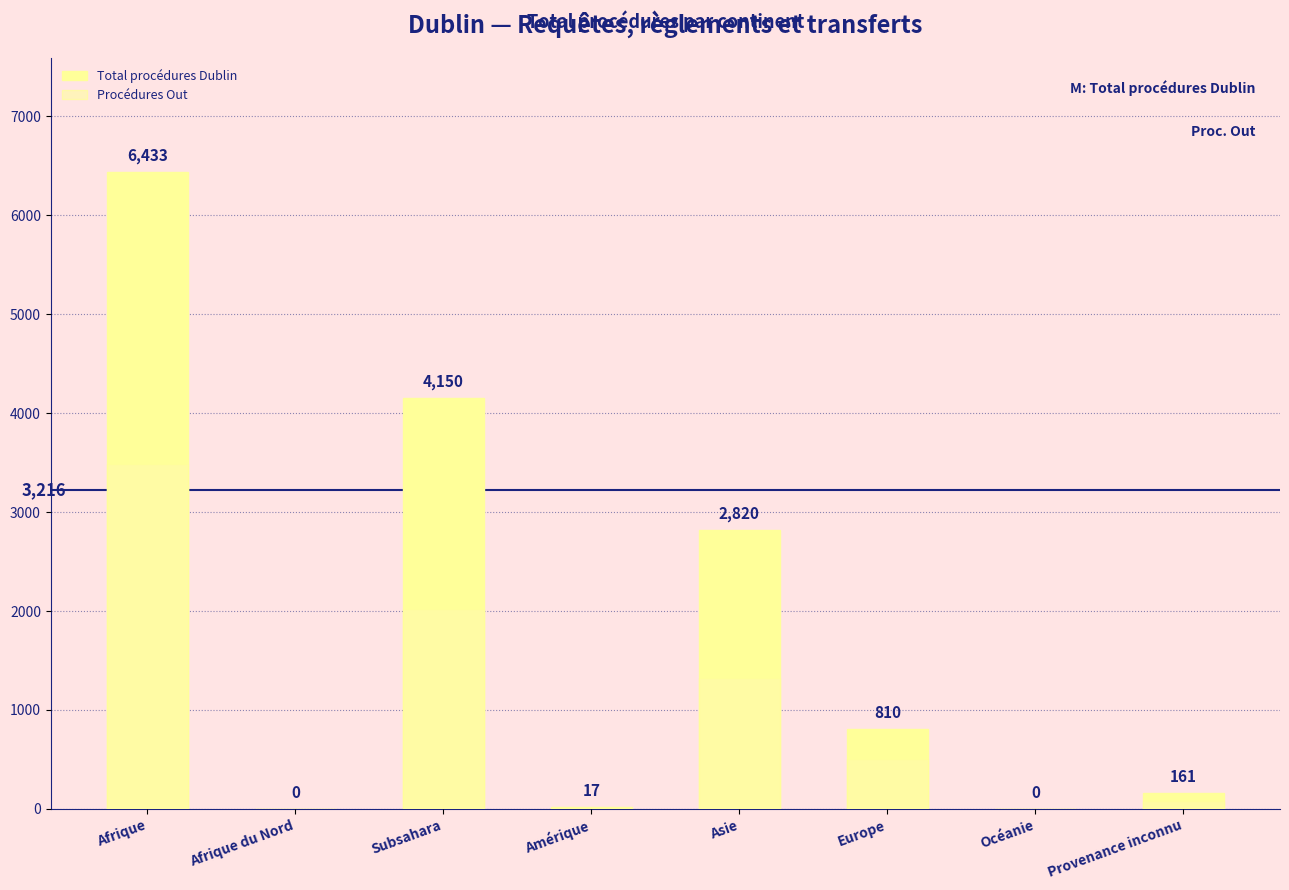

What is the label of the 5th bar from the right?

Amérique